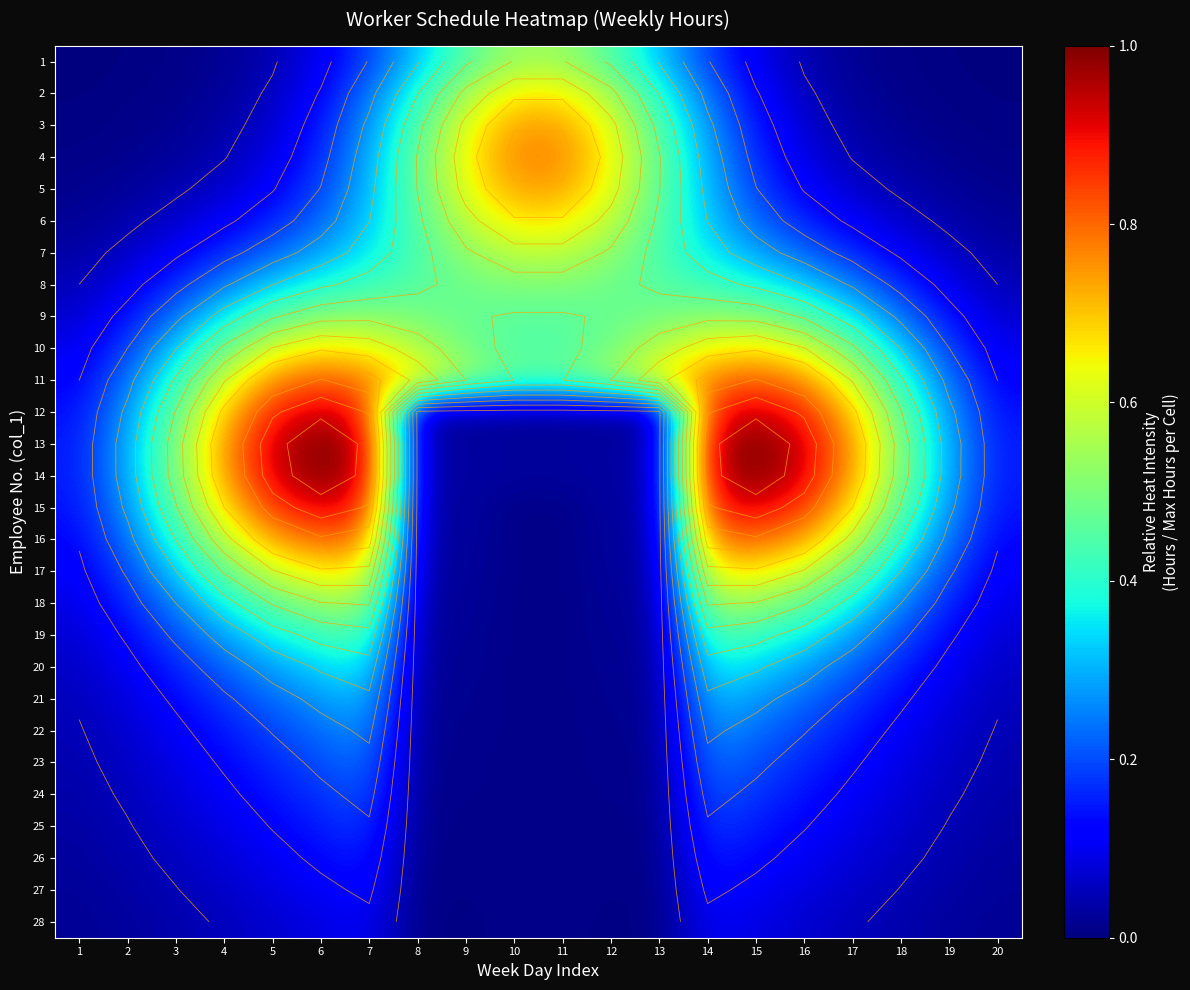

What is the spread (max minus min) of values at 16?

0.9